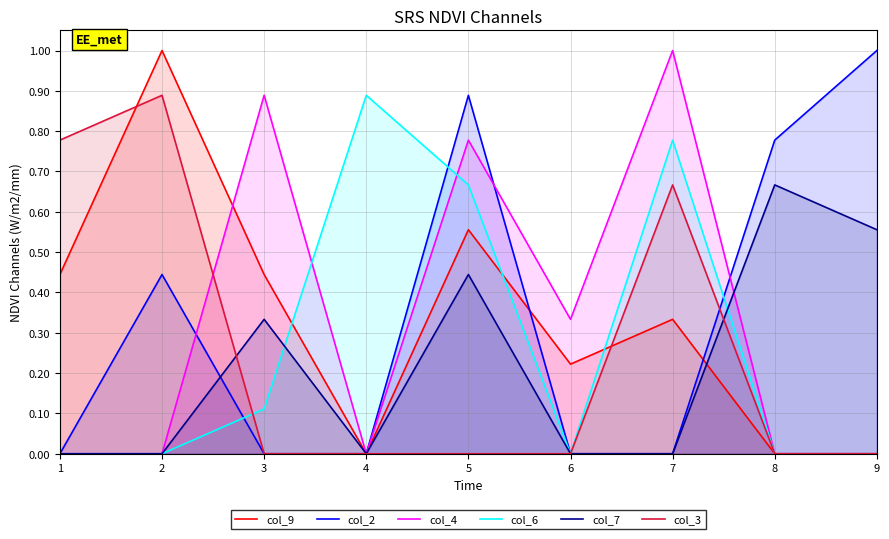

What is the highest value of the col_6 series?

0.9